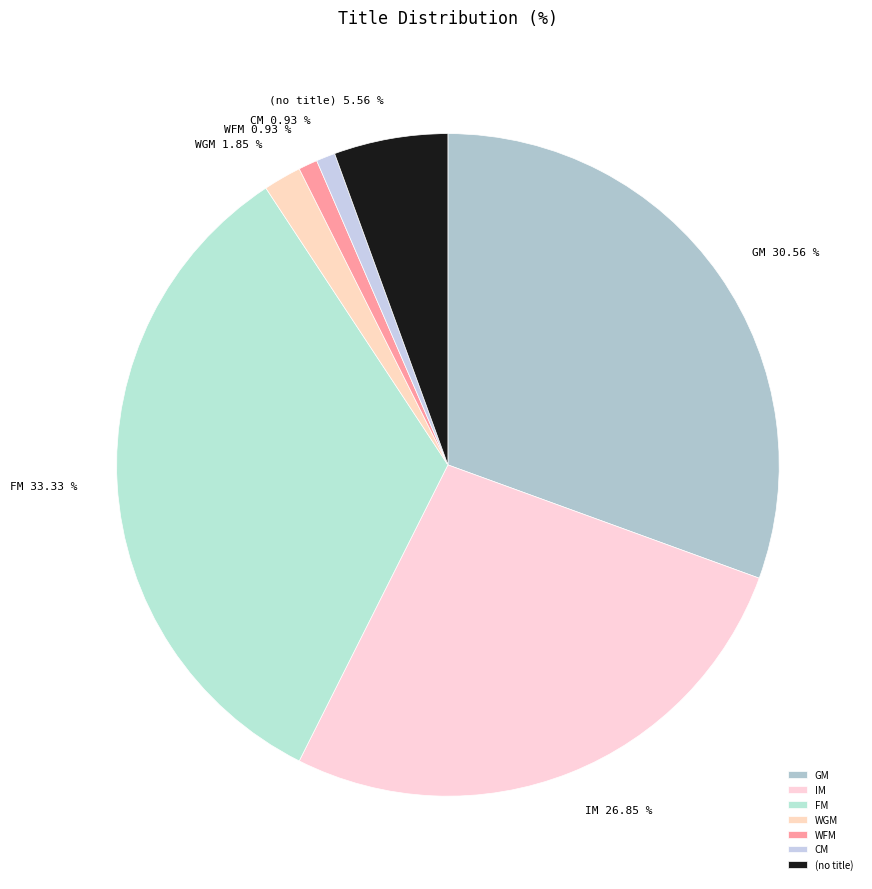

The CM slice represents 8% of the pie. True or false?

False